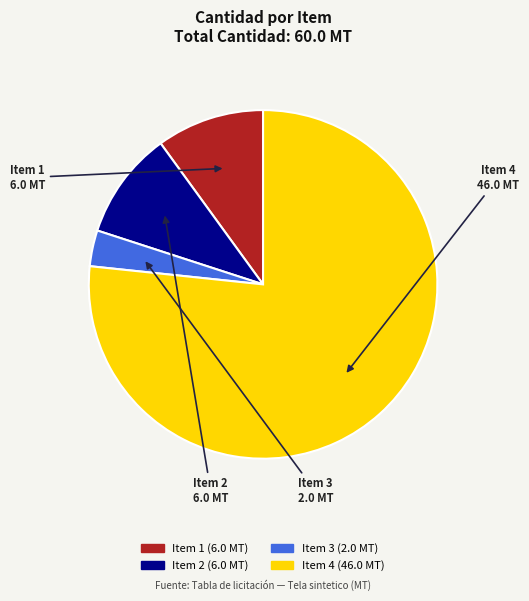

Is there any slice that represents more than half of the pie?

Yes